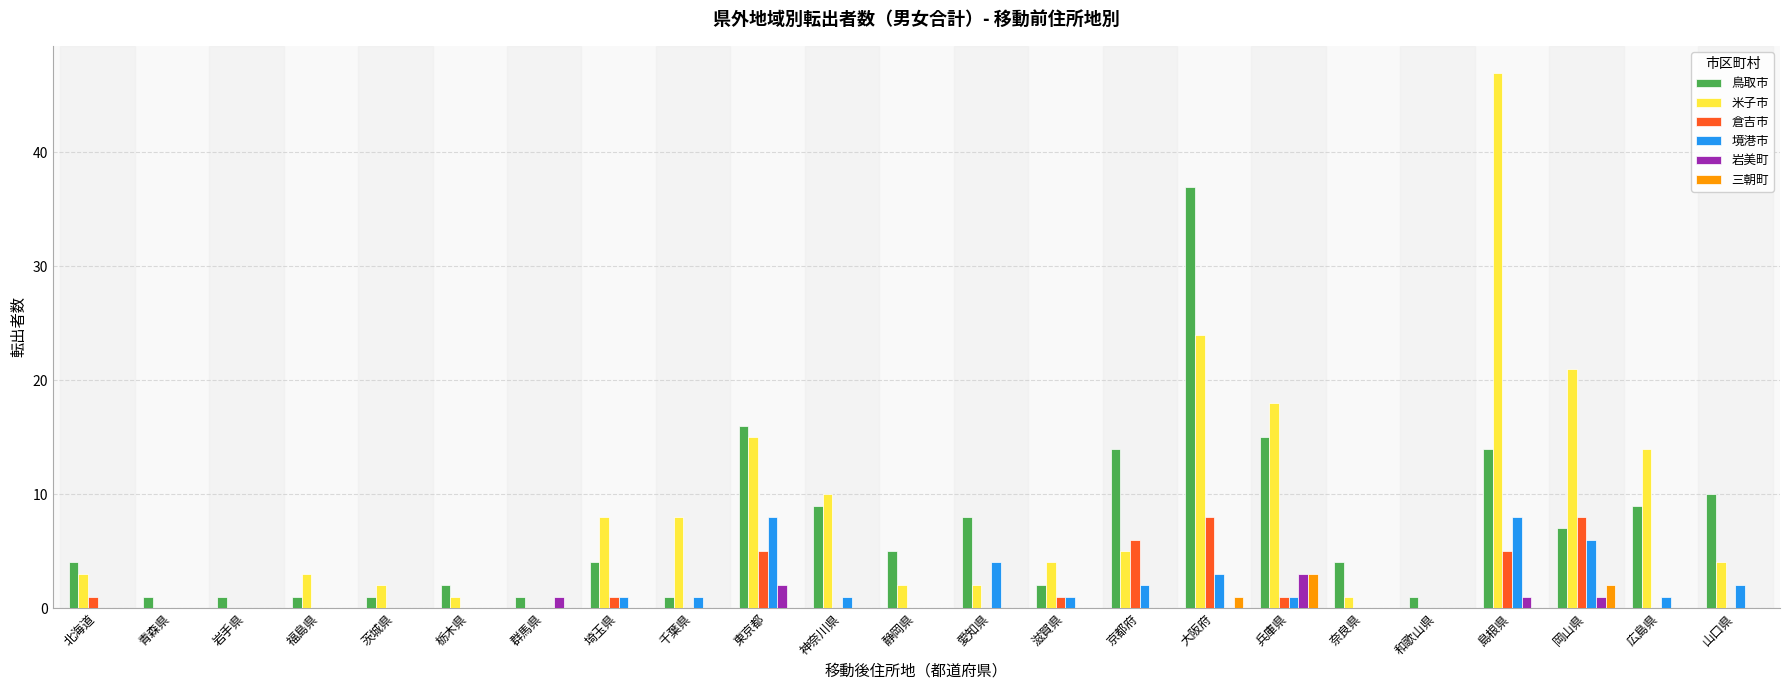

Reading right to left, list all the values displayed in this chart.

鳥取市: 10	9	7	14	1	4	15	37	14	2	8	5	9	16	1	4	1	2	1	1	1	1	4
米子市: 4	14	21	47	0	1	18	24	5	4	2	2	10	15	8	8	0	1	2	3	0	0	3
倉吉市: 0	0	8	5	0	0	1	8	6	1	0	0	0	5	0	1	0	0	0	0	0	0	1
境港市: 2	1	6	8	0	0	1	3	2	1	4	0	1	8	1	1	0	0	0	0	0	0	0
岩美町: 0	0	1	1	0	0	3	0	0	0	0	0	0	2	0	0	1	0	0	0	0	0	0
三朝町: 0	0	2	0	0	0	3	1	0	0	0	0	0	0	0	0	0	0	0	0	0	0	0